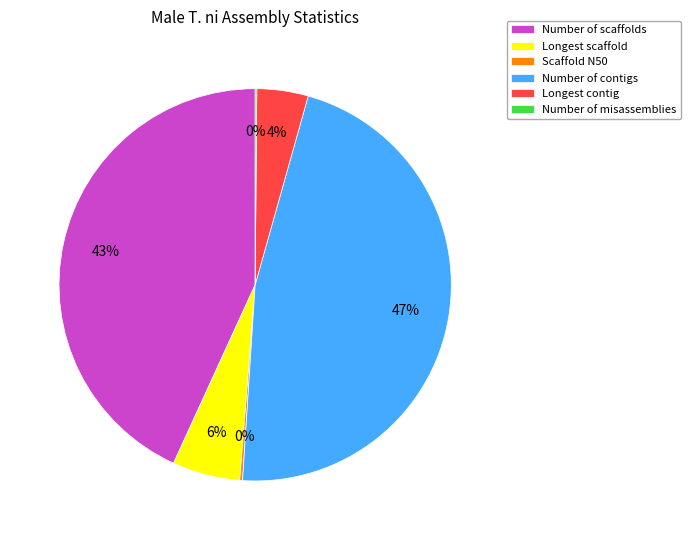

Is there any slice that represents more than half of the pie?

No